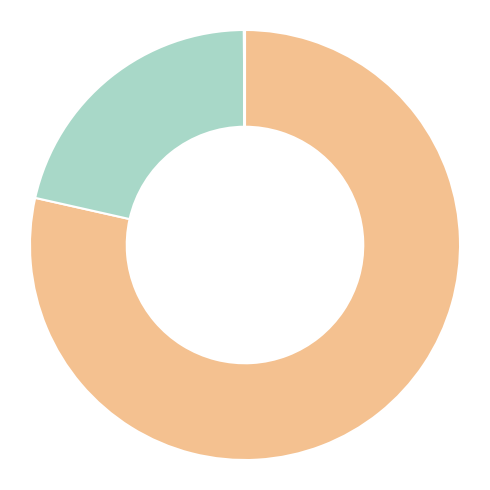

Which category has the biggest portion of the pie?

pub